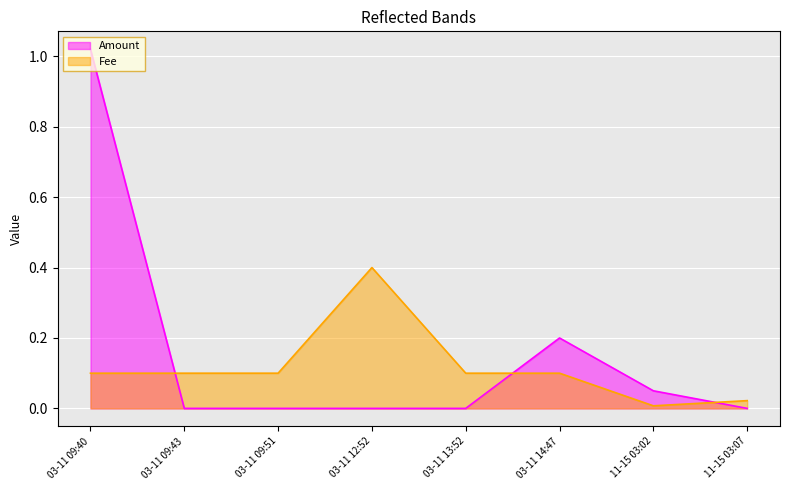

Is the value of Amount at 03-11 12:52 greater than the value of Fee at 03-11 09:40?

No